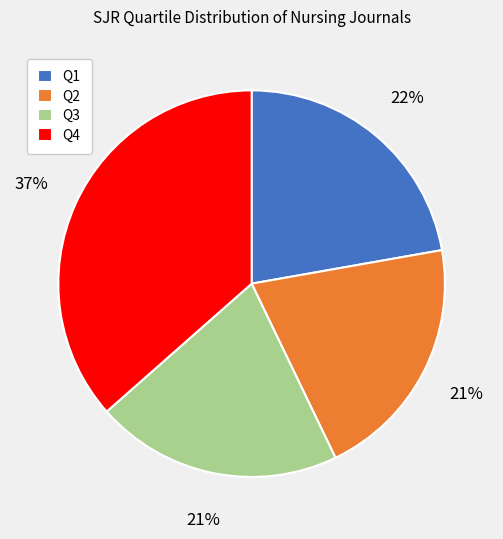

To the nearest percent, what is the combined percentage of Q1 and Q2?

43%